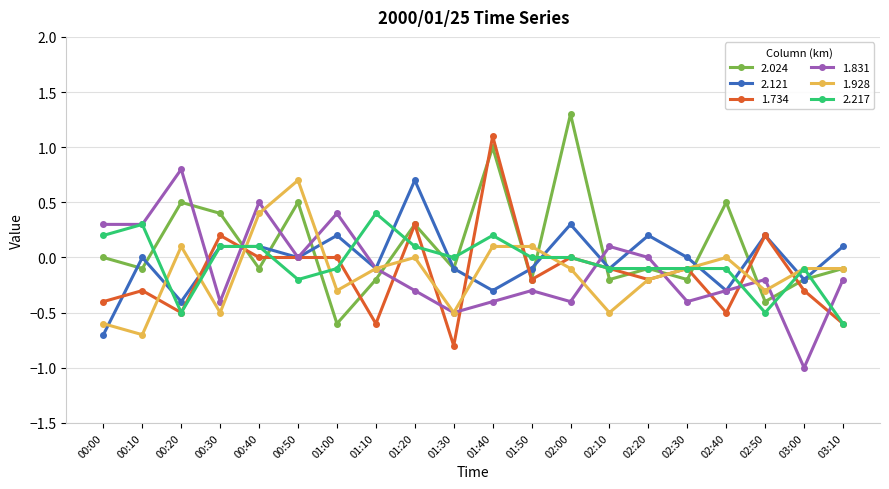

In 2.121, how many points are lower than both neighbors (excluding endpoints)?

7